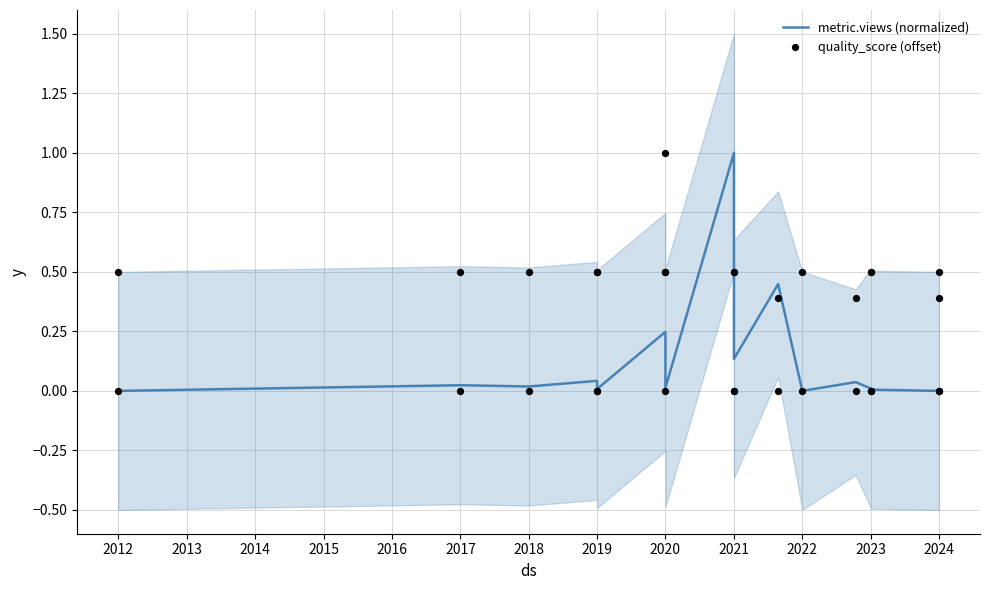

Is the value of quality_score (offset) at 2023 greater than the value of metric.views (normalized) at 2018?

Yes